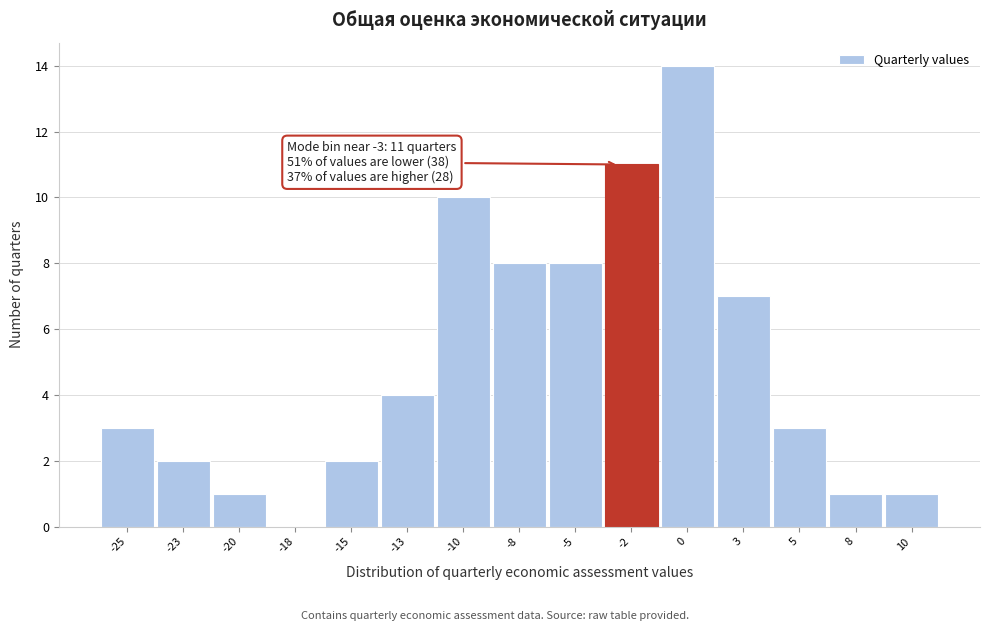

Reading right to left, extract all data points from this chart.

10=1	8=1	5=3	3=7	0=14	-2=11	-5=8	-8=8	-10=10	-13=4	-15=2	-18=0	-20=1	-23=2	-25=3